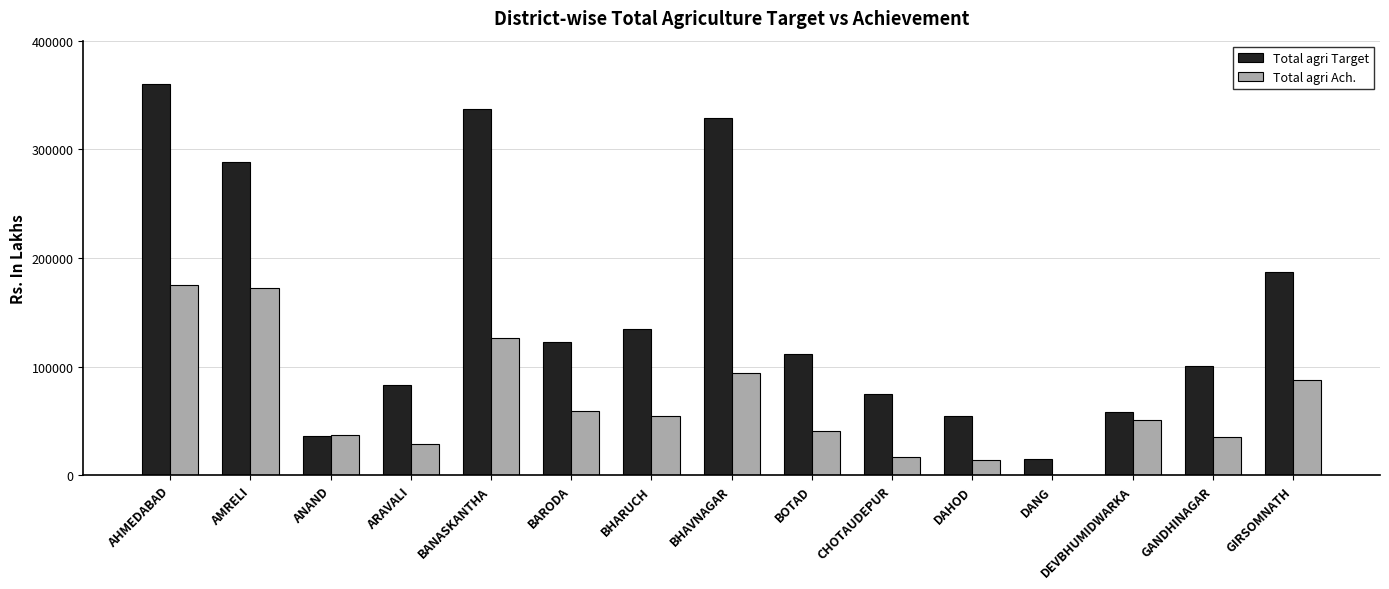

Is the value of Total agri Ach. at DAHOD greater than the value of Total agri Target at GANDHINAGAR?

No